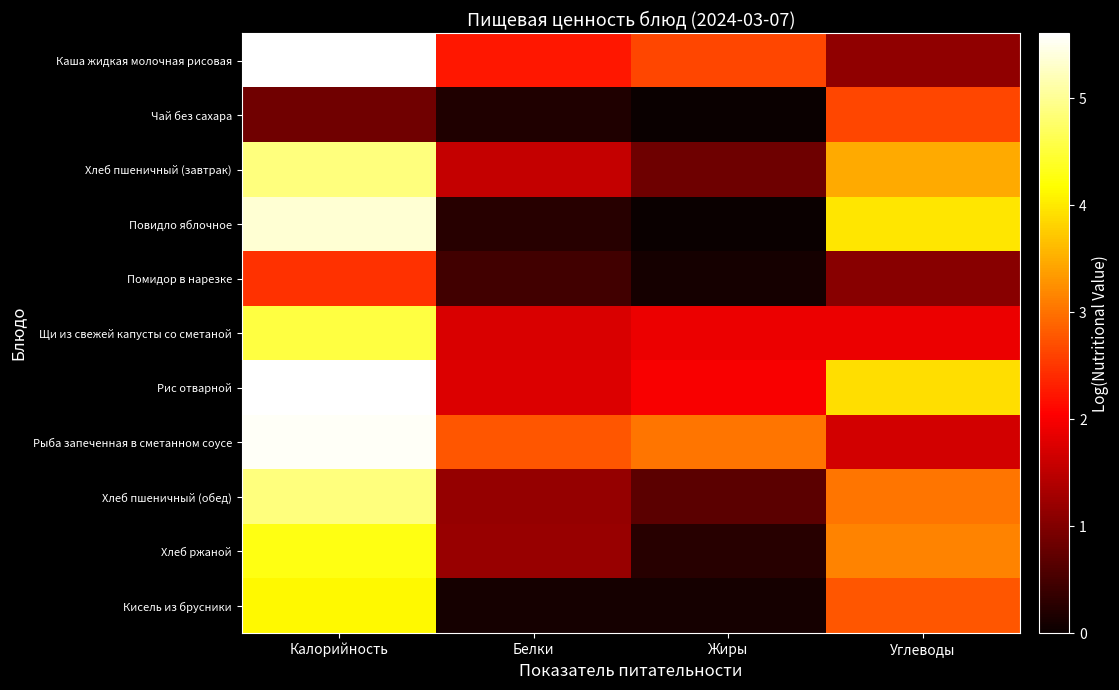

Rank the series at Белки from lowest to highest value.

Кисель из брусники, Чай без сахара, Повидло яблочное, Помидор в нарезке, Хлеб пшеничный (обед), Хлеб ржаной, Хлеб пшеничный (завтрак), Щи из свежей капусты со сметаной, Рис отварной, Каша жидкая молочная рисовая, Рыба запеченная в сметанном соусе